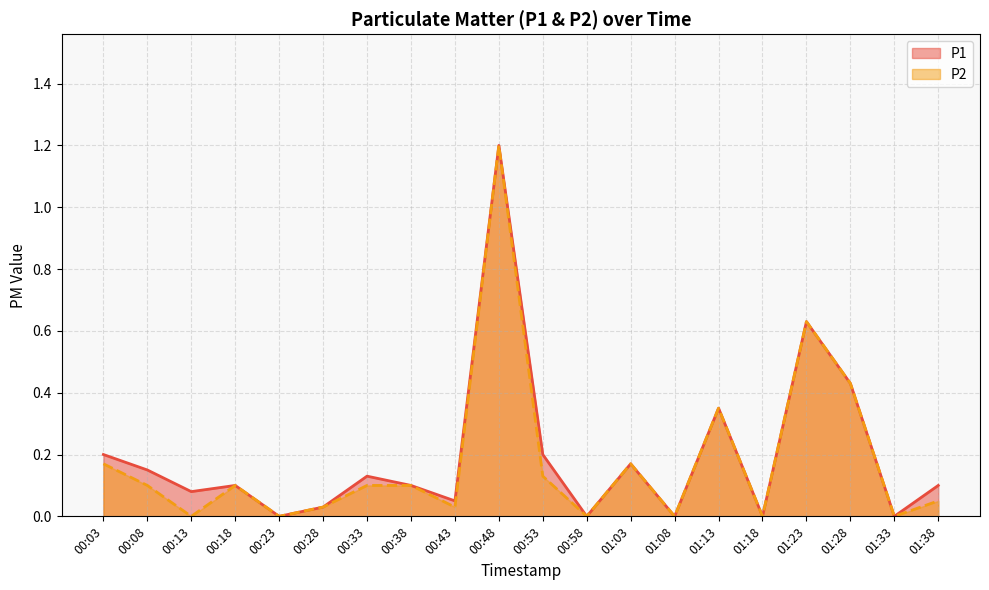

How many lines are shown in the chart?

2